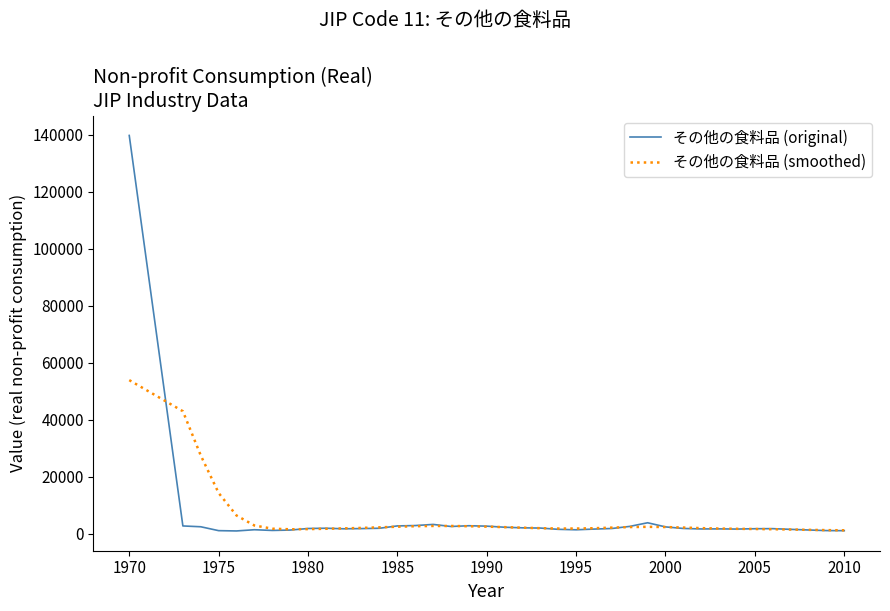

Which series has the largest range (max minus min)?

その他の食料品 (original)